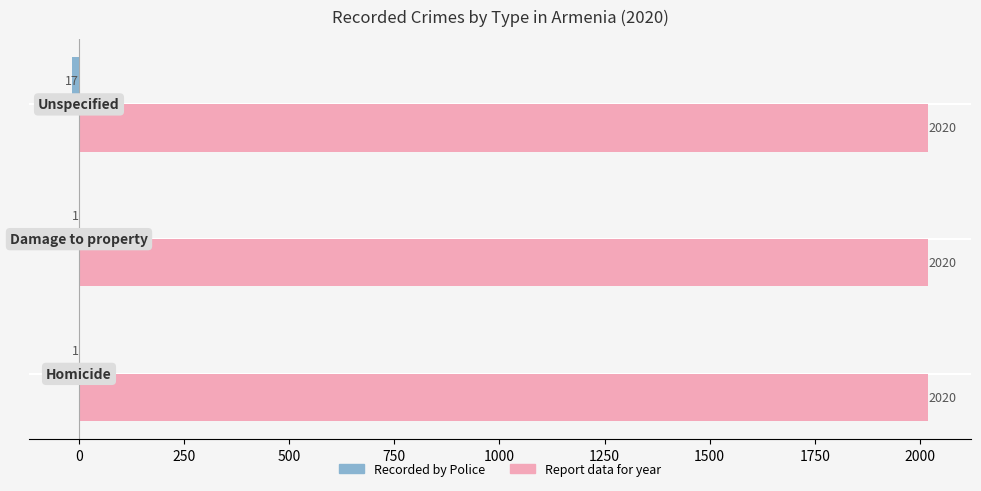

What is the sum of all Report data for year values?

6060